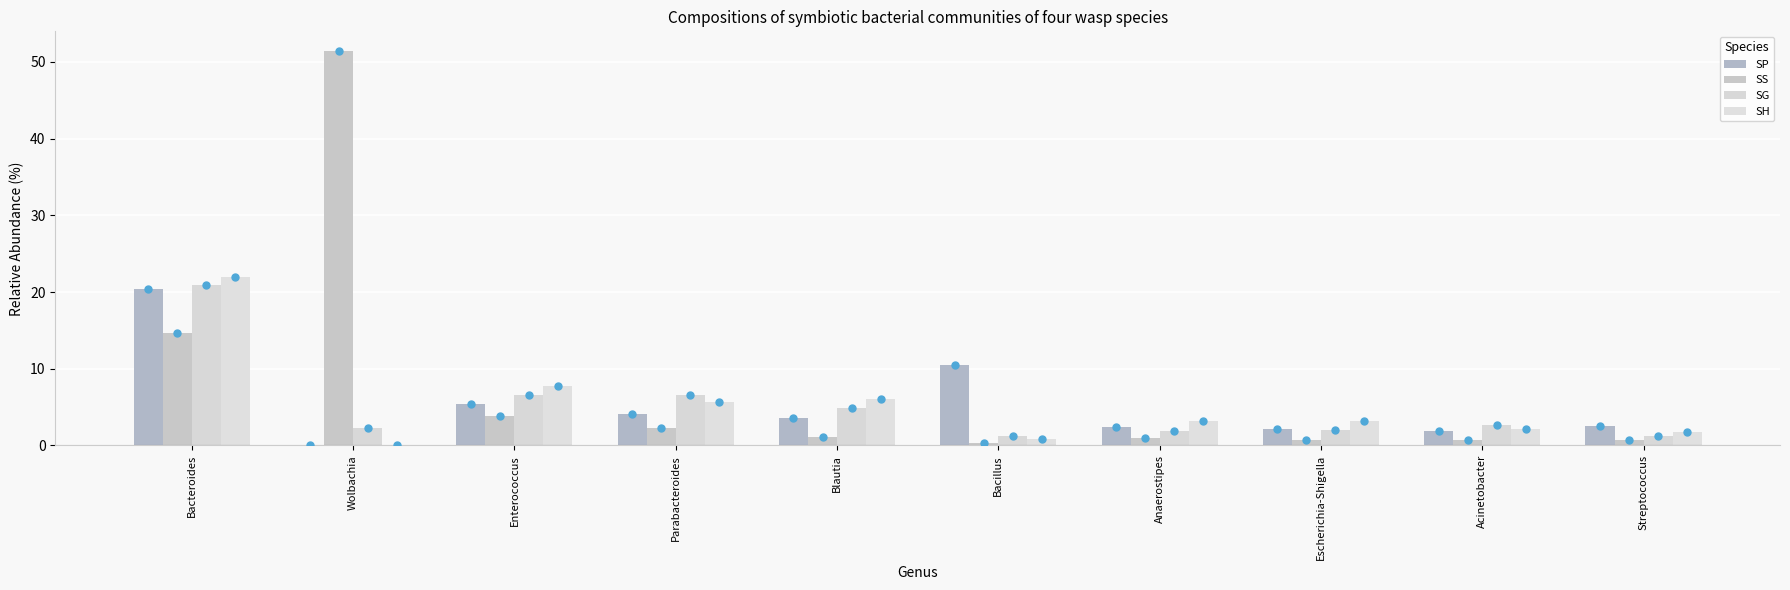

How many distinct data groups are displayed?

4